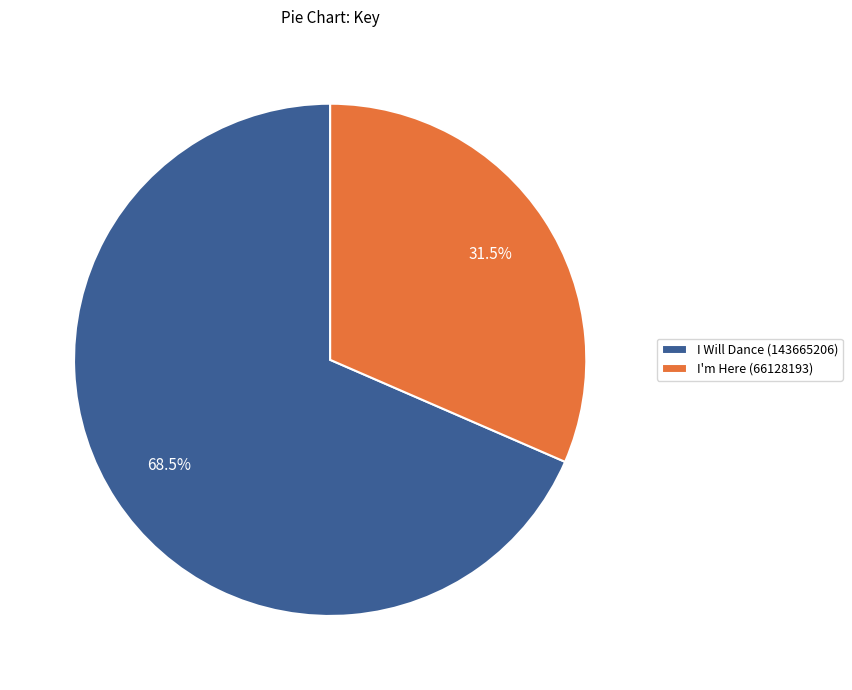

To the nearest percent, what is the difference between the I Will Dance (143665206) and I'm Here (66128193) slice percentages?

37%